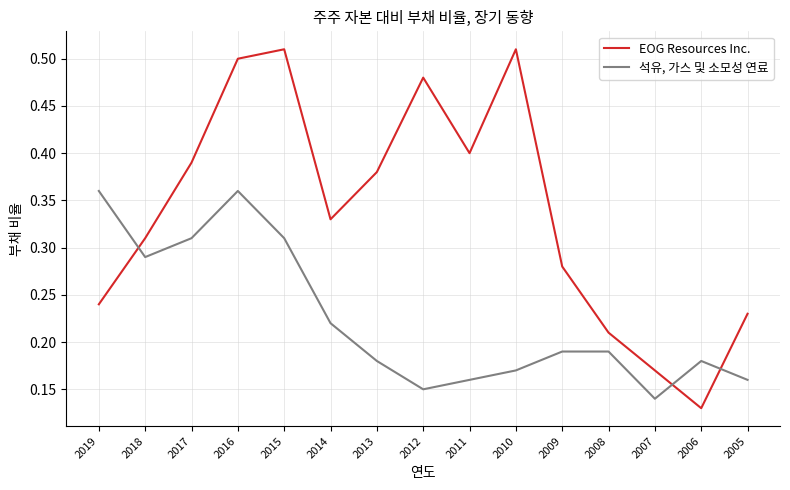

Is it true that EOG Resources Inc. equals 0.5 at 2016?

True